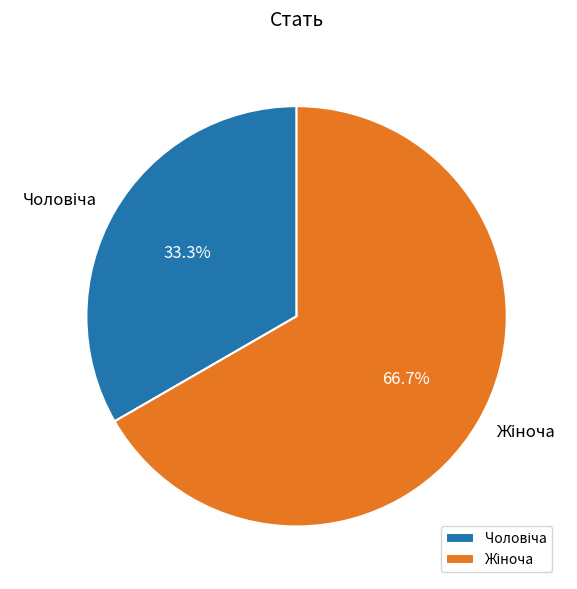

Is there any slice that represents more than half of the pie?

Yes